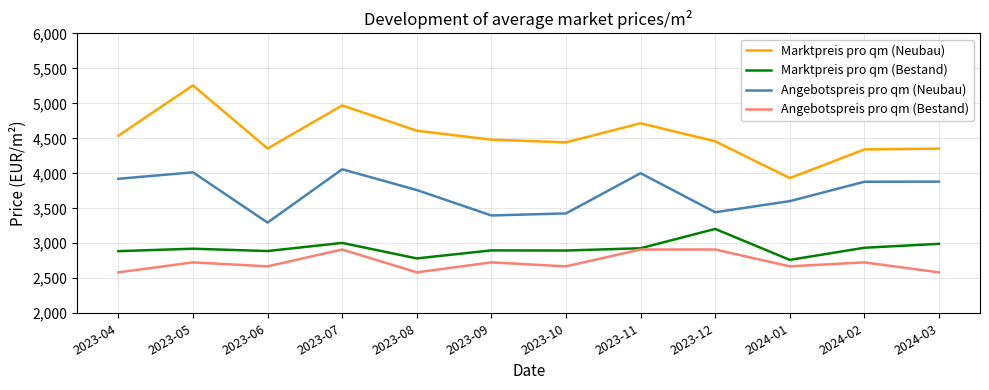

How many values in the Angebotspreis pro qm (Neubau) series exceed 3879?

6